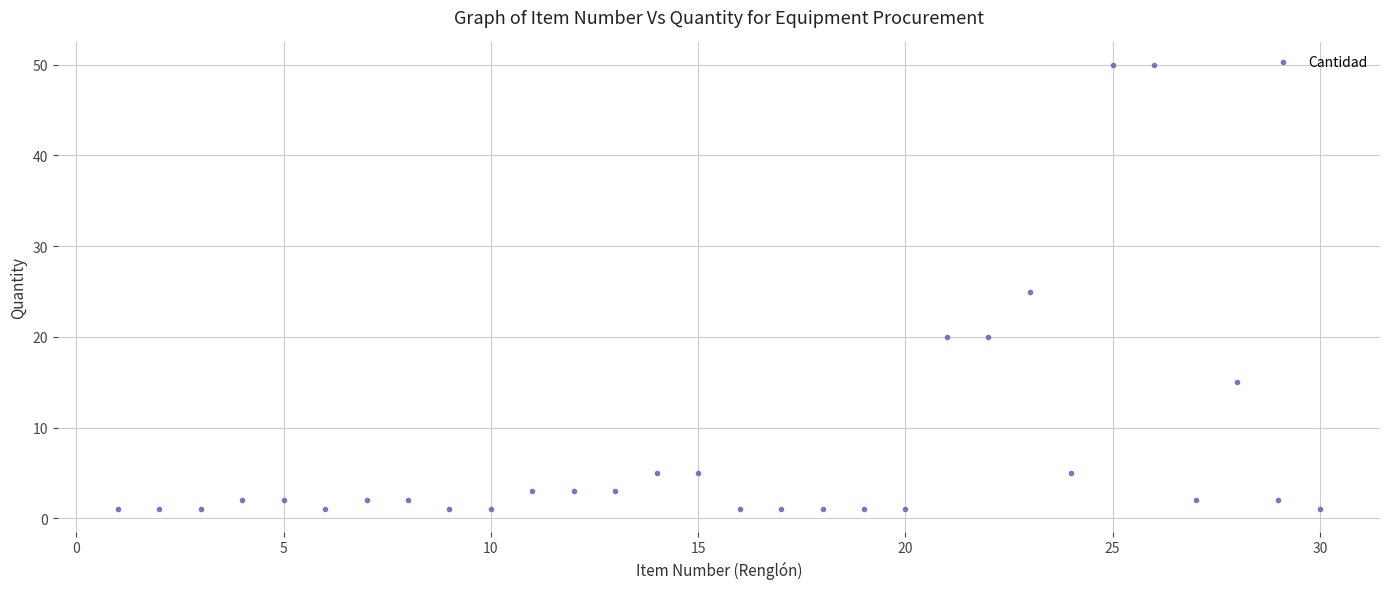

What is the range of X values (max minus min)?

29